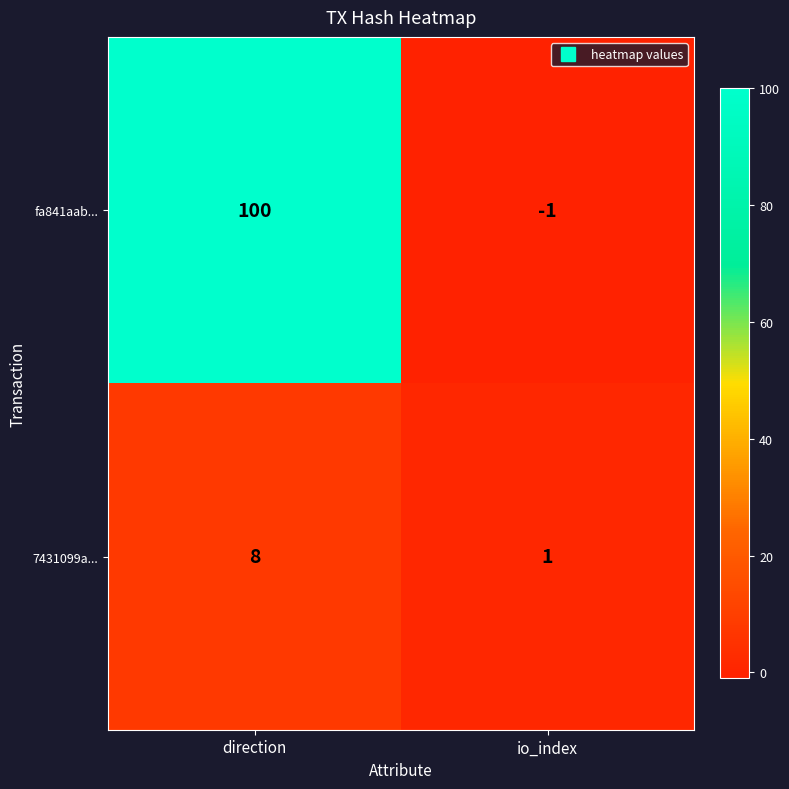

What is the total value across all series at direction?

108